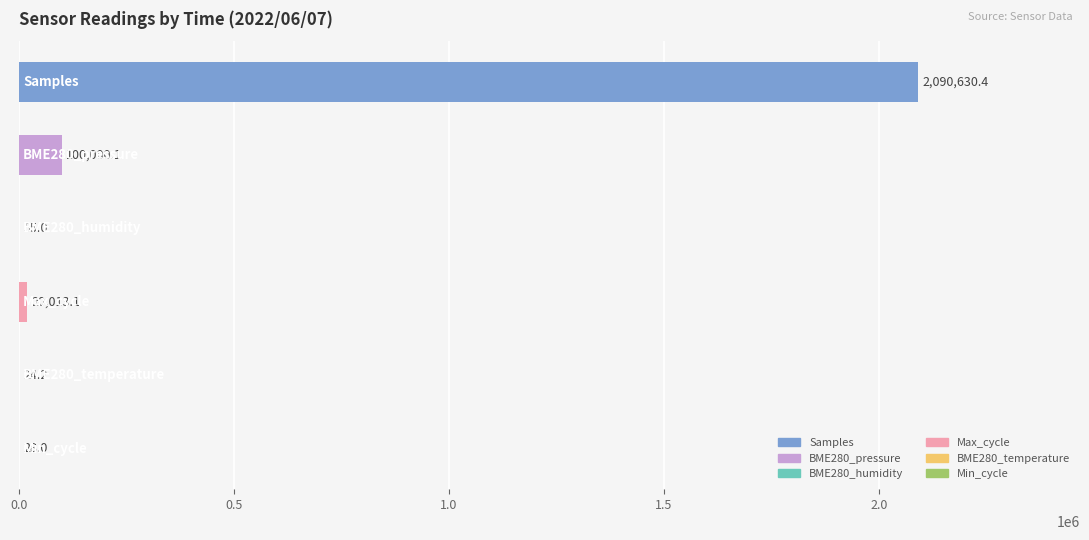

What is the maximum value shown in the chart?

2090630.4